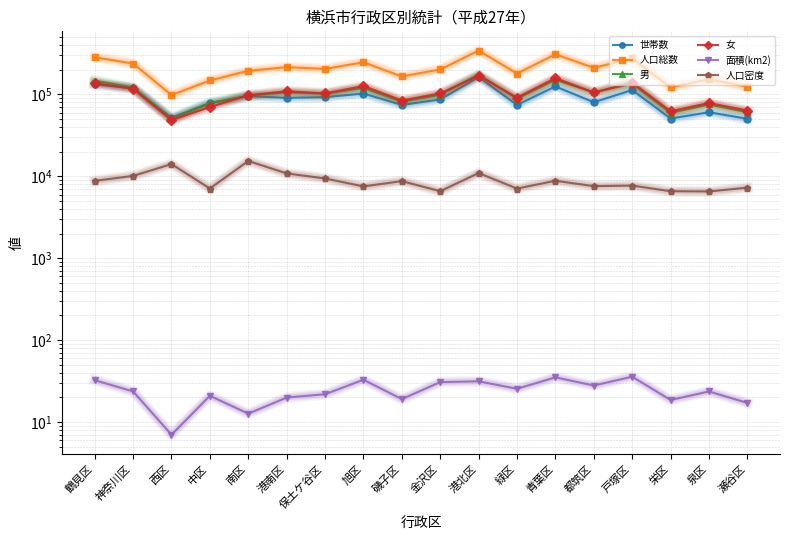

What are all the series names shown in the legend?

世帯数, 人口総数, 男, 女, 面積(km2), 人口密度